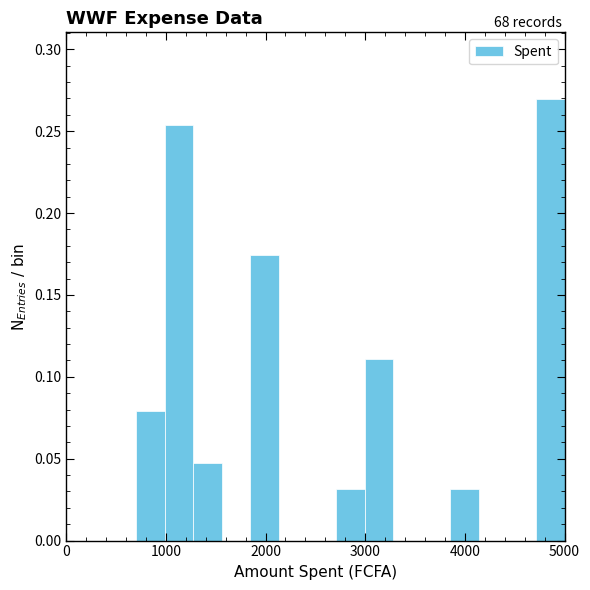

Around what value on the x-axis is the tallest bar? Give the approximate position of its centre, as read against the axis.

4900